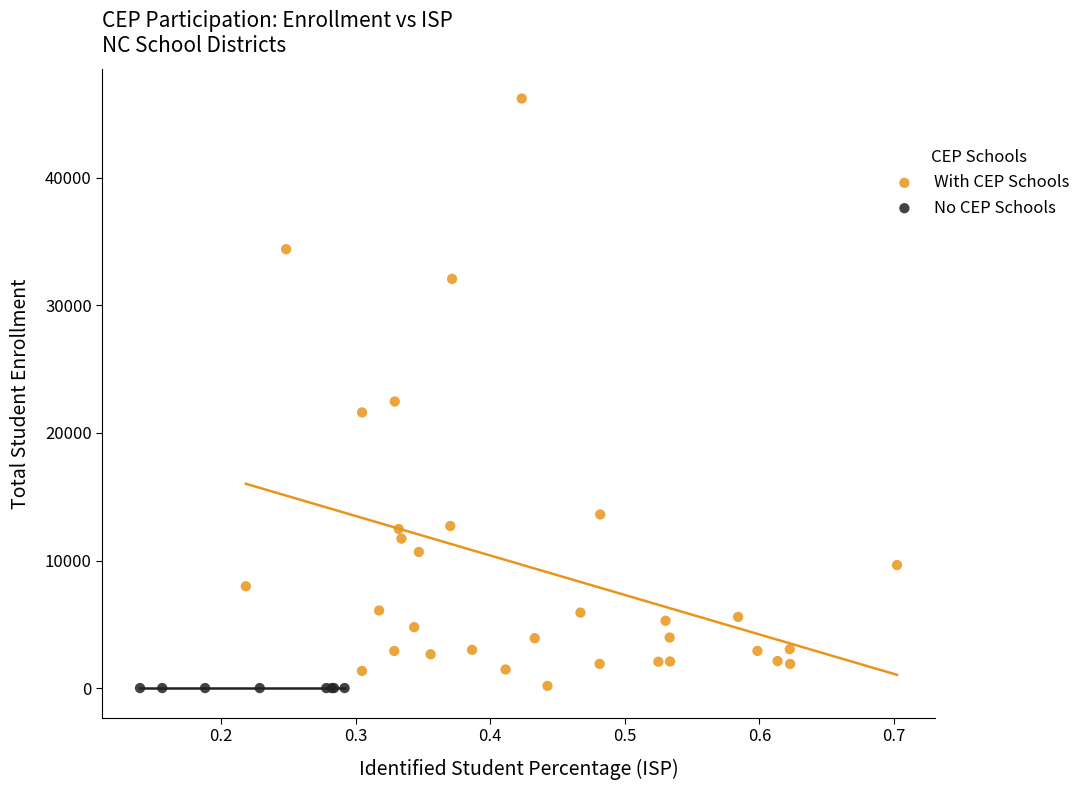

What are all the series names shown in the legend?

With CEP Schools, No CEP Schools